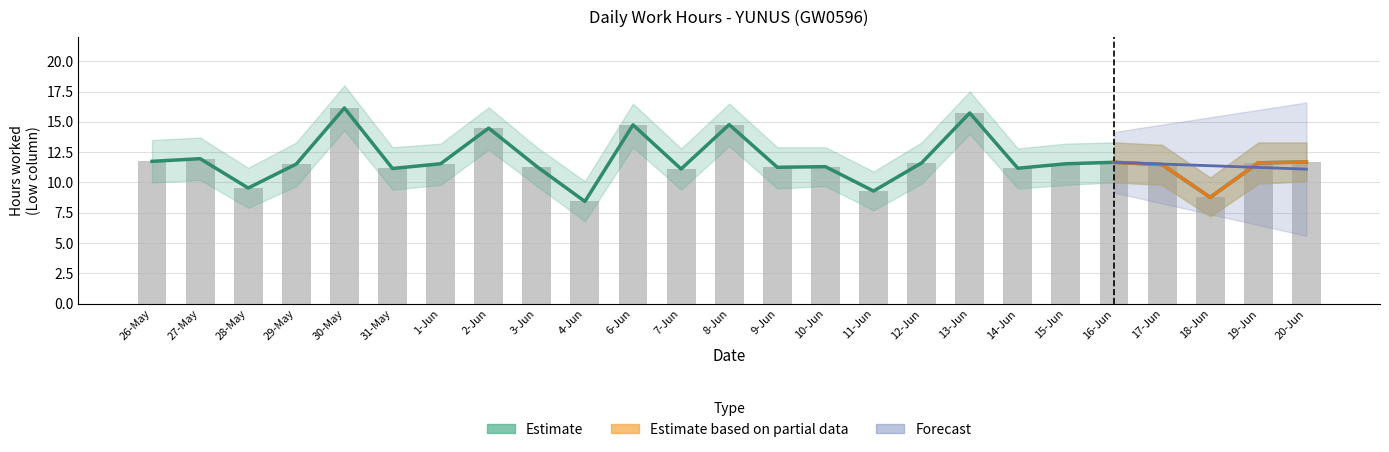

Reading left to right, list all the values displayed in this chart.

11.7	12.0	9.5	11.5	16.1	11.2	11.5	14.5	11.3	8.4	14.8	11.1	14.8	11.2	11.3	9.3	11.6	15.7	11.2	11.5	11.7	11.5	8.8	11.6	11.7